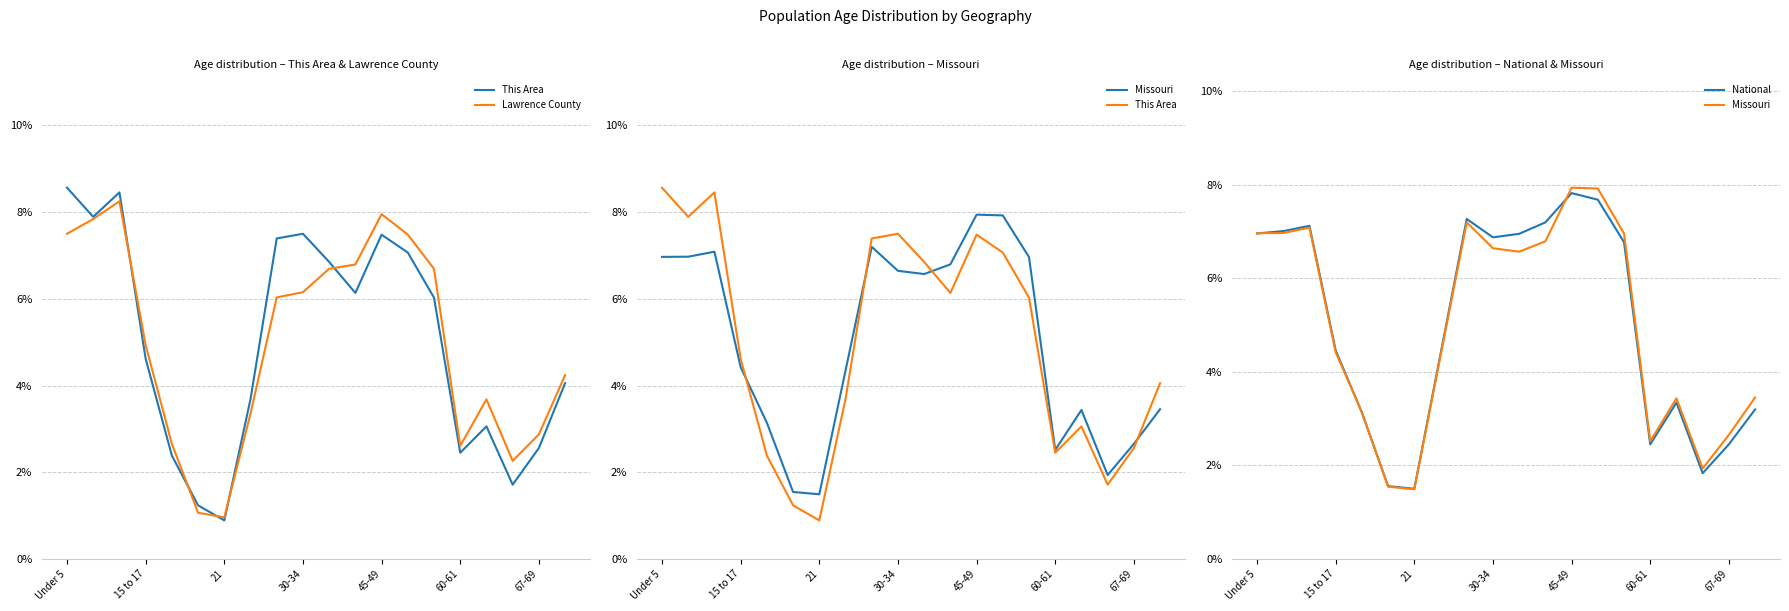

At how many categories does at least one series exceed 0?

20